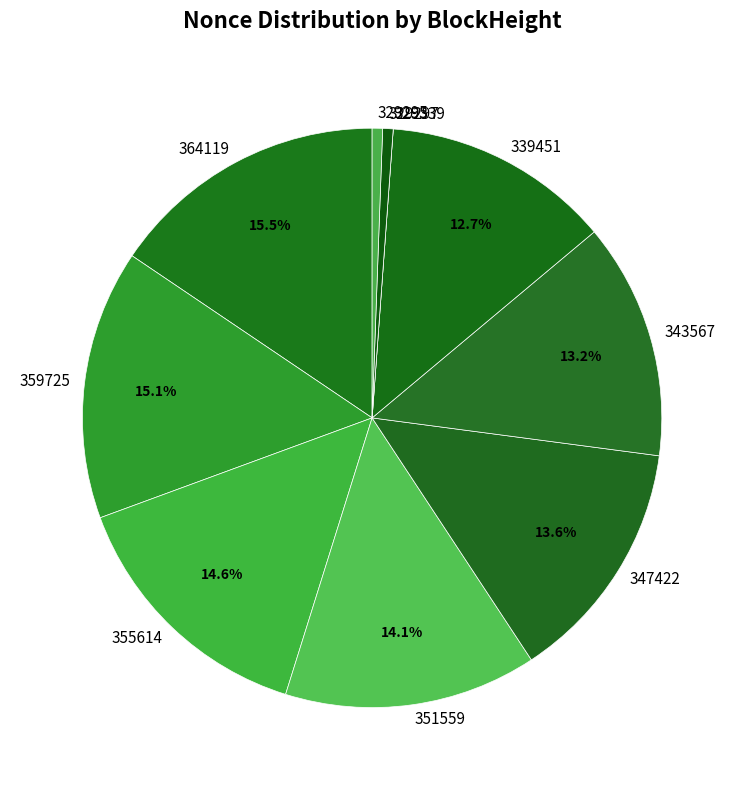

Is there any slice that represents more than half of the pie?

No